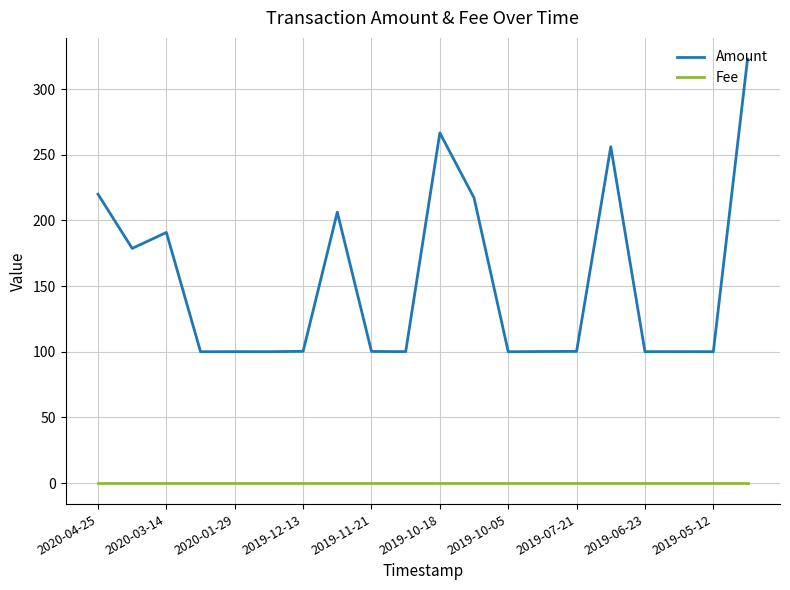

Rank the series by their maximum value, from highest to lowest.

Amount, Fee